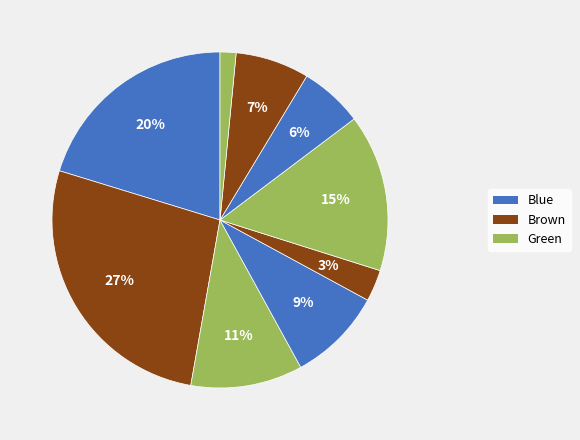

How many segments does this pie chart have?

9